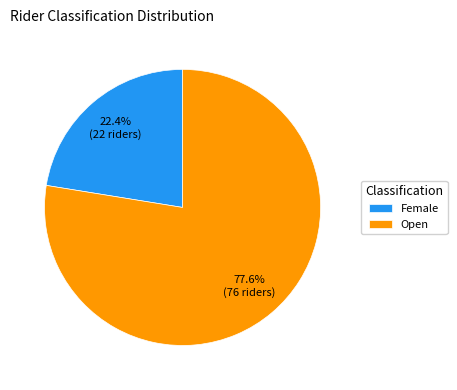

Which slice is the smallest?

Female